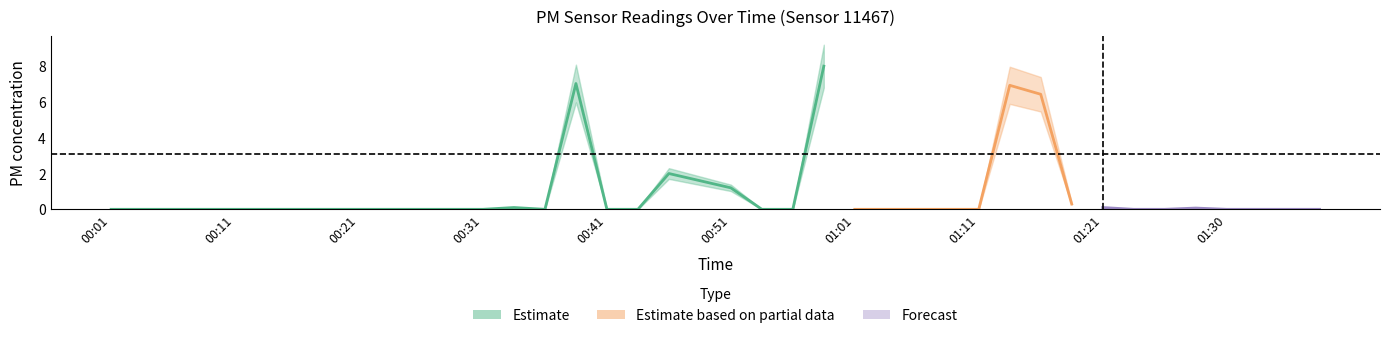

True or false: P1 has more than 2 interior local peaks.

True